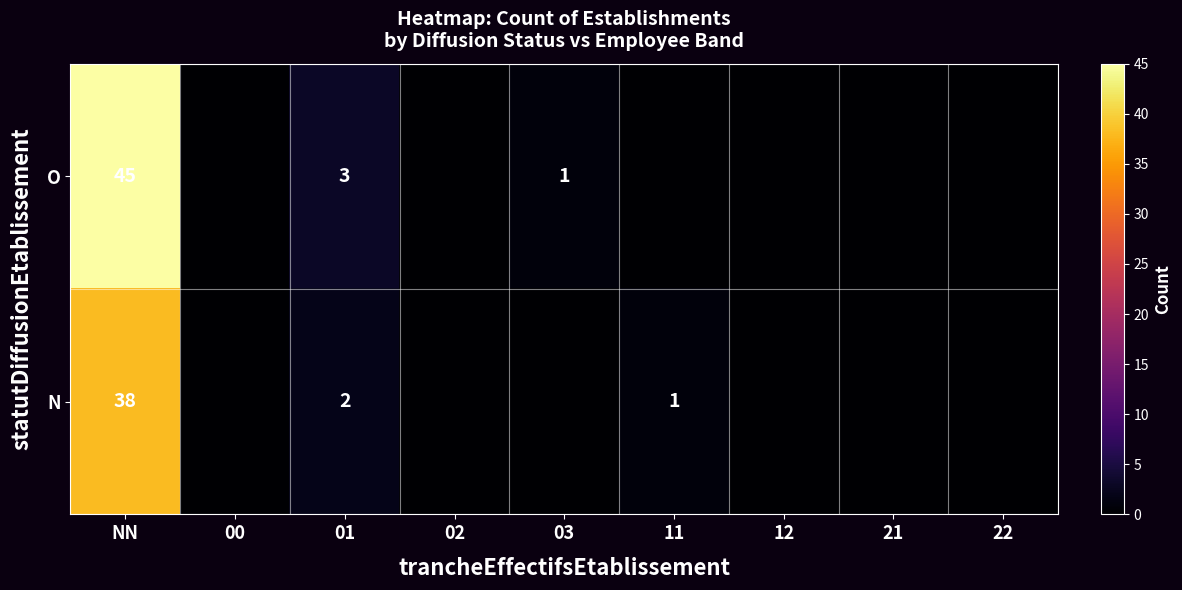

At 01, list the series in order from smallest to largest.

N, O